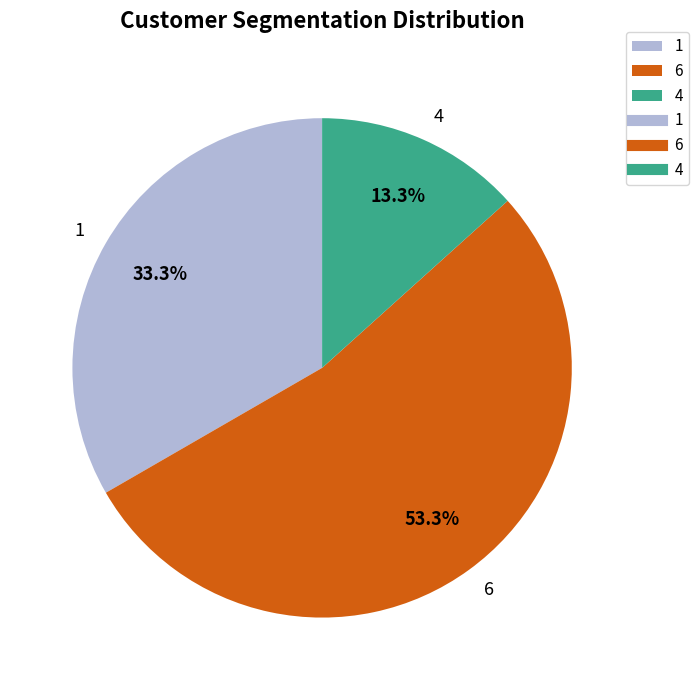

Does 1 account for over 50% of the chart?

No